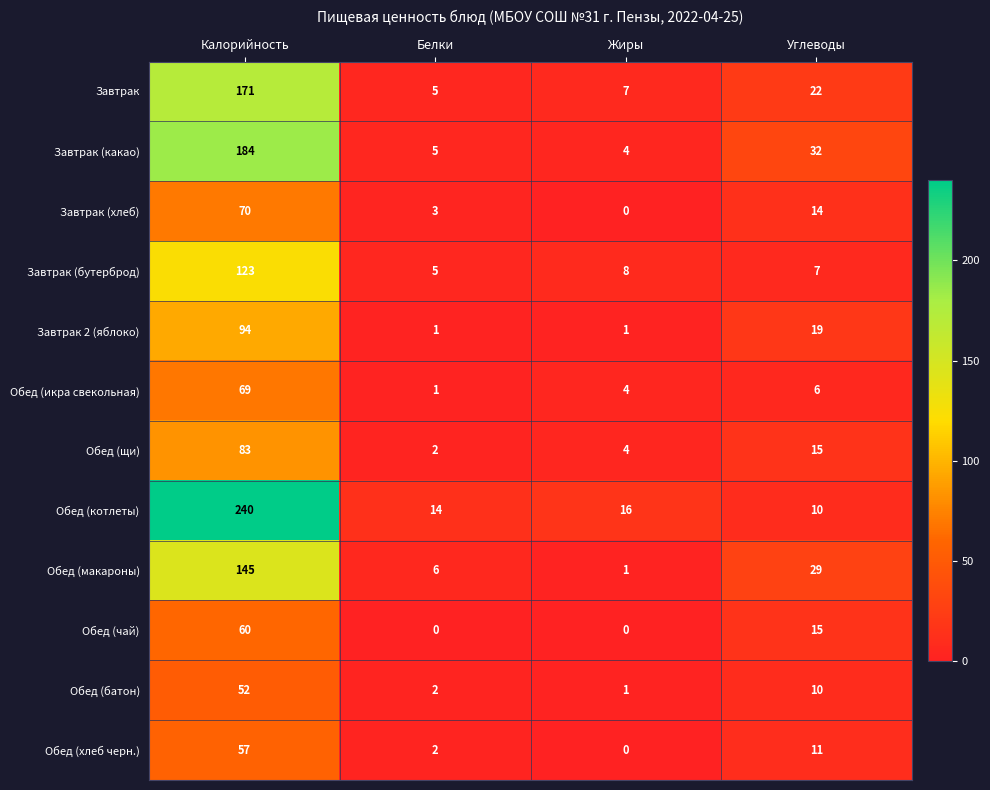

How many series are shown in this chart?

12